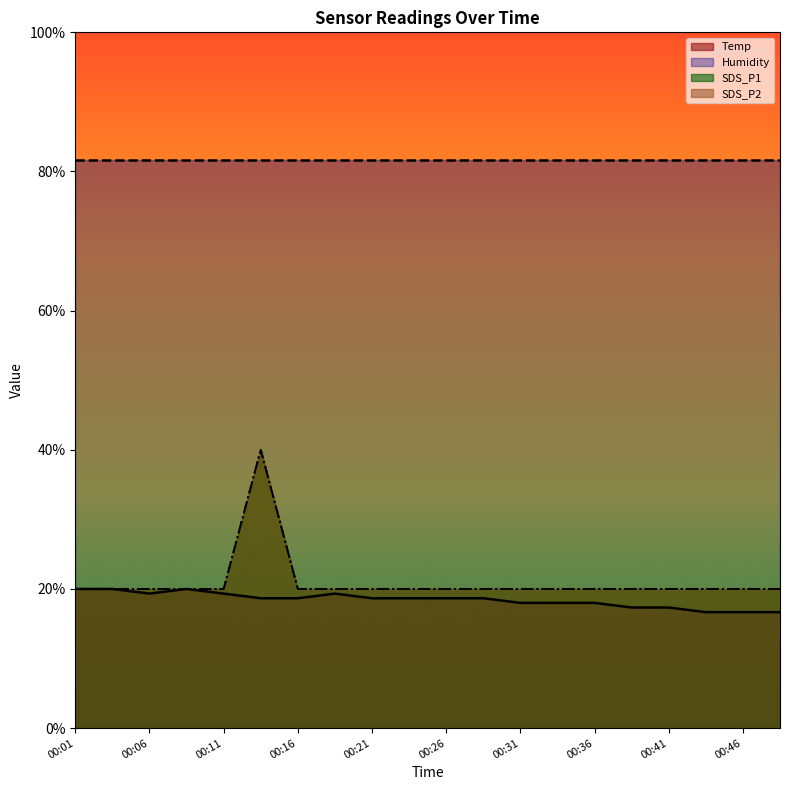

True or false: SDS_P1 (line) and Humidity (line) cross at least once.

False